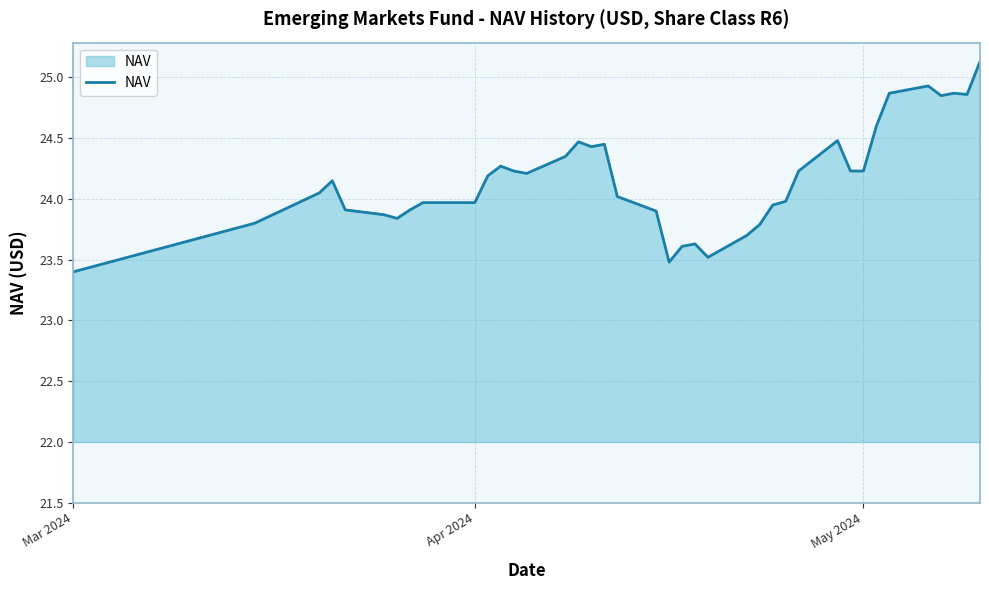

How many values are below 24?

18